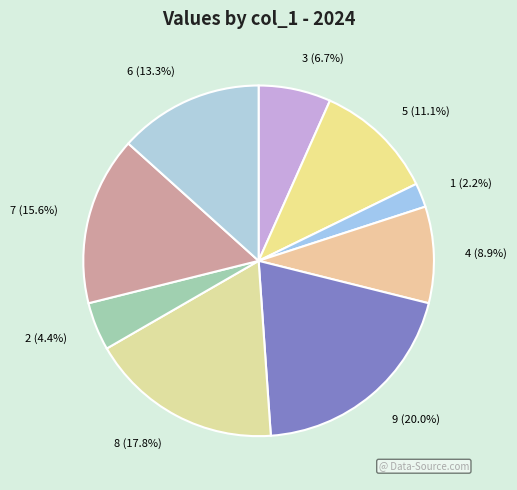

Is there any slice that represents more than half of the pie?

No